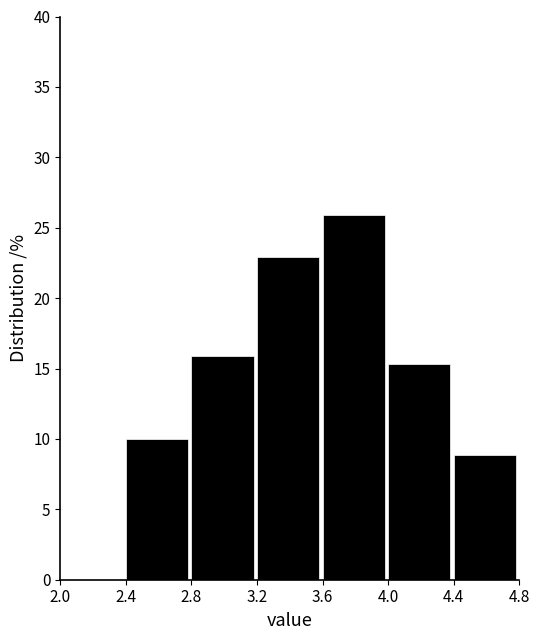

Reading left to right, list every bar in this chart as the range it spans on the x-axis followed by its height. The values are not printed on the chart, so give them approximately, as read against the axis.

2.0 to 2.4: 0
2.4 to 2.8: 10.0
2.8 to 3.2: 16.0
3.2 to 3.6: 23.0
3.6 to 4.0: 26.0
4.0 to 4.4: 15.5
4.4 to 4.8: 9.0